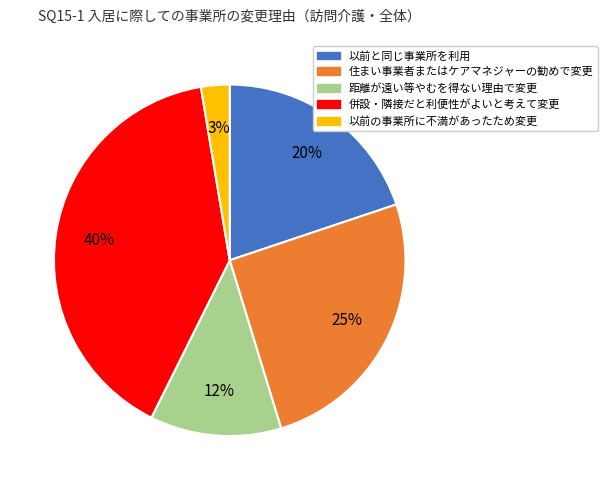

What is the largest slice in the pie chart?

併設・隣接だと利便性がよいと考えて変更